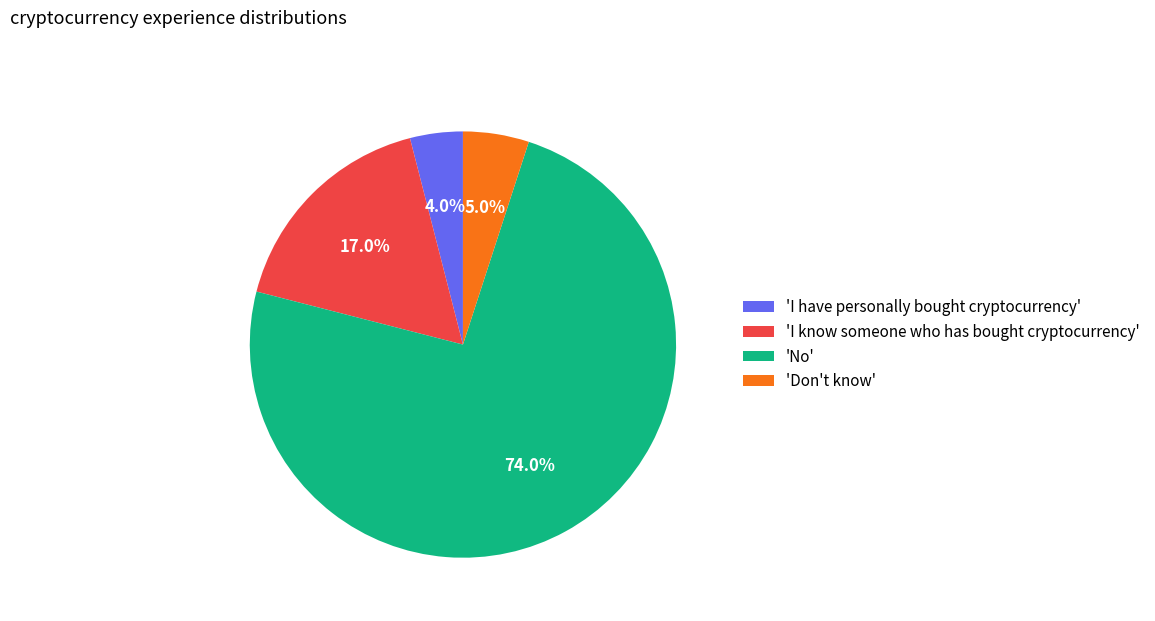

How much of the chart is everything except 'I have personally bought cryptocurrency'?

96.0%